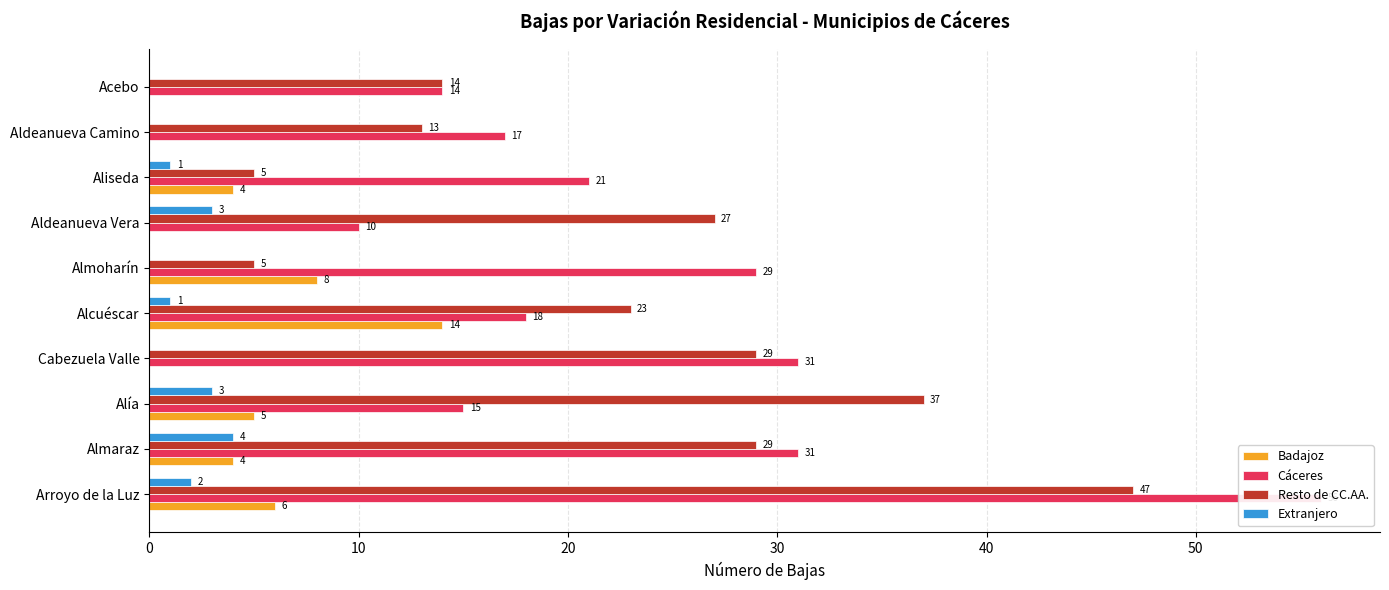

How many positive values does the Extranjero series have?

6